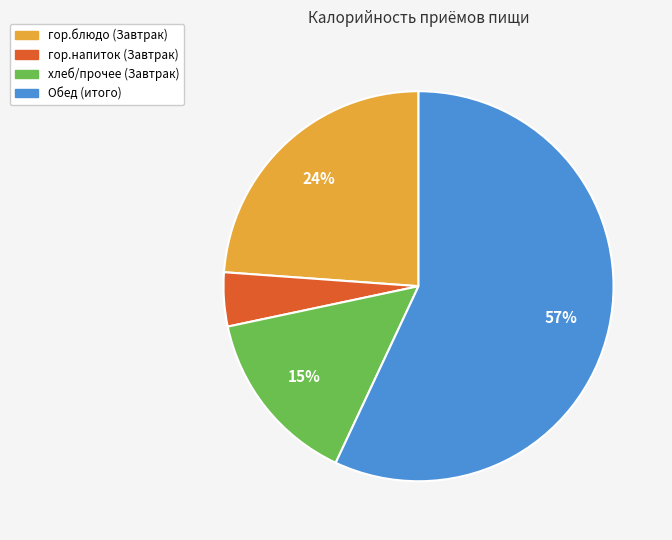

Does any single category account for the majority?

Yes